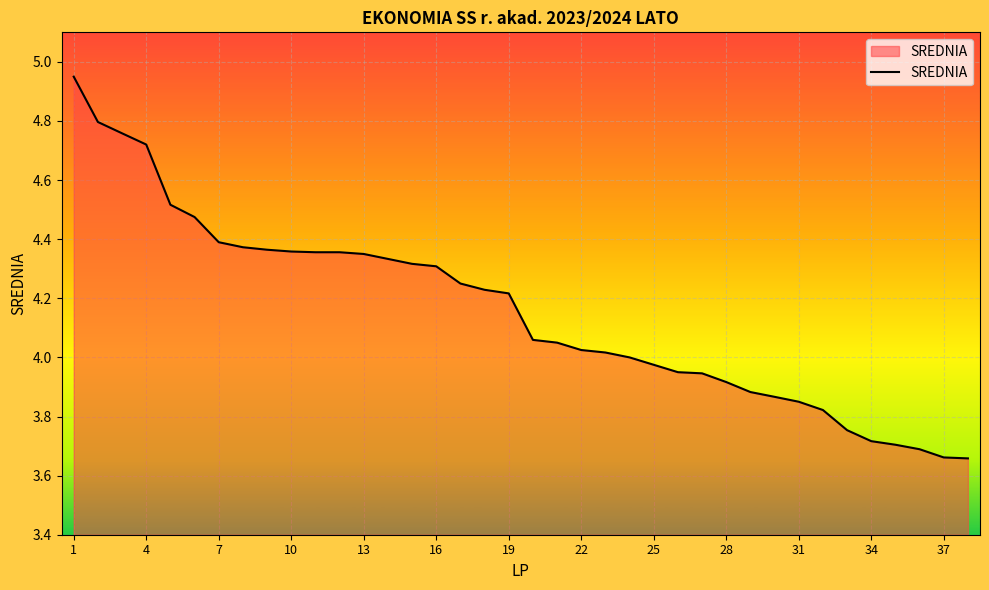

Does the chart have visible grid lines?

Yes